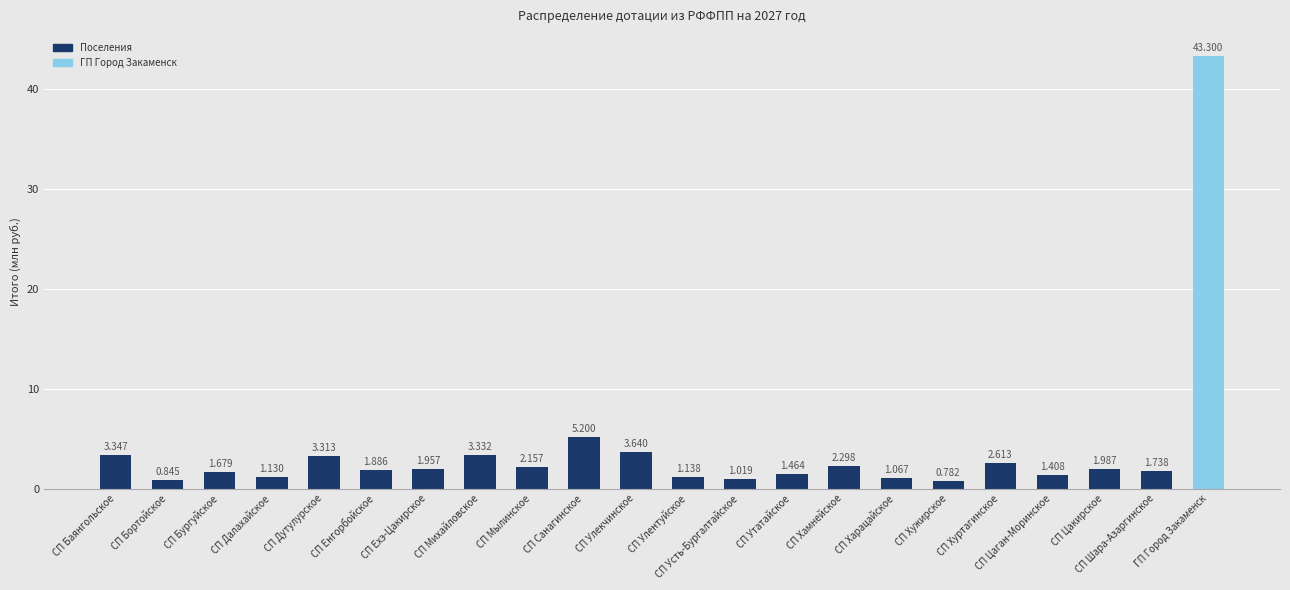

The chart shows a value of 0.6 at СП Мылинское. True or false?

False